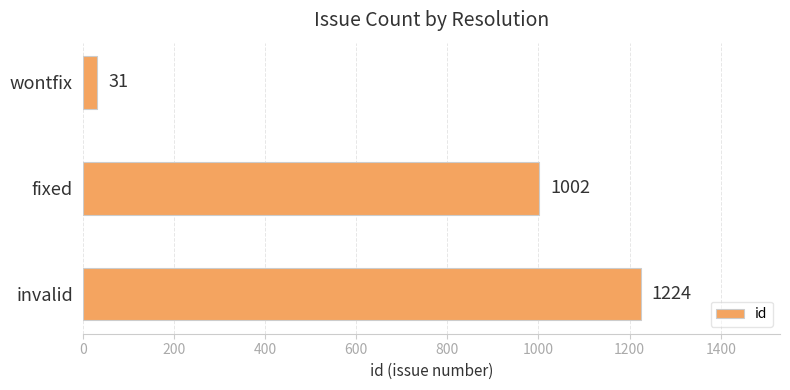

List the labels in order of value, largest first.

invalid, fixed, wontfix